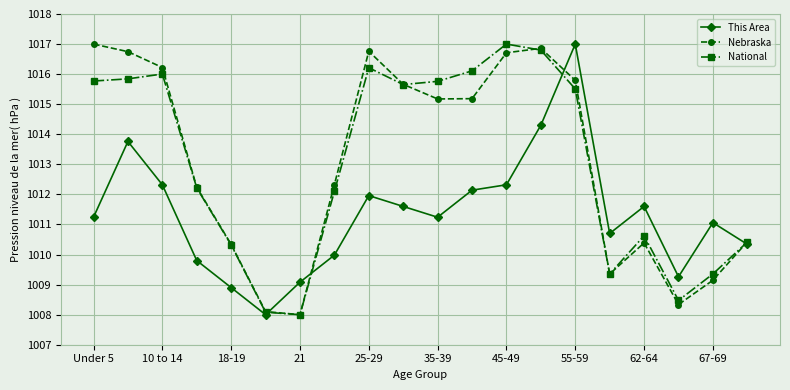

What is the value of the This Area point at the 15th from the left?

1017.0